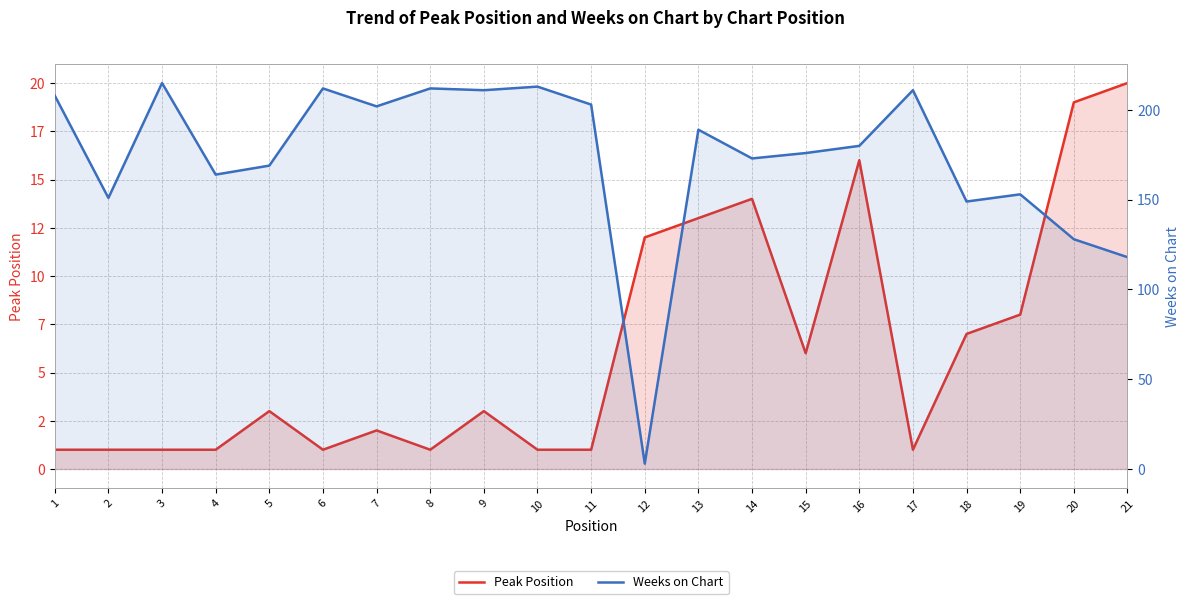

What is the minimum value for Peak Position?

1